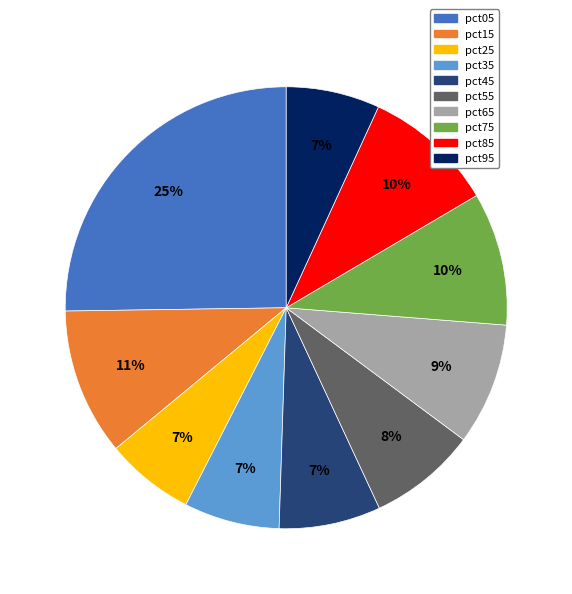

Do pct05 and pct35 together represent more than half of the pie?

No